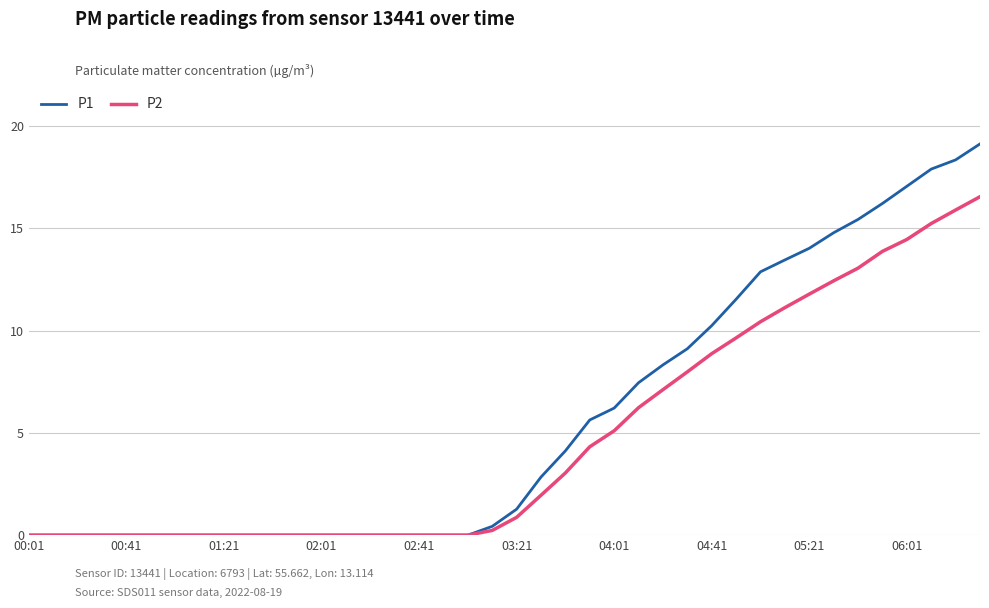

Which series has the largest total across all categories?

P1